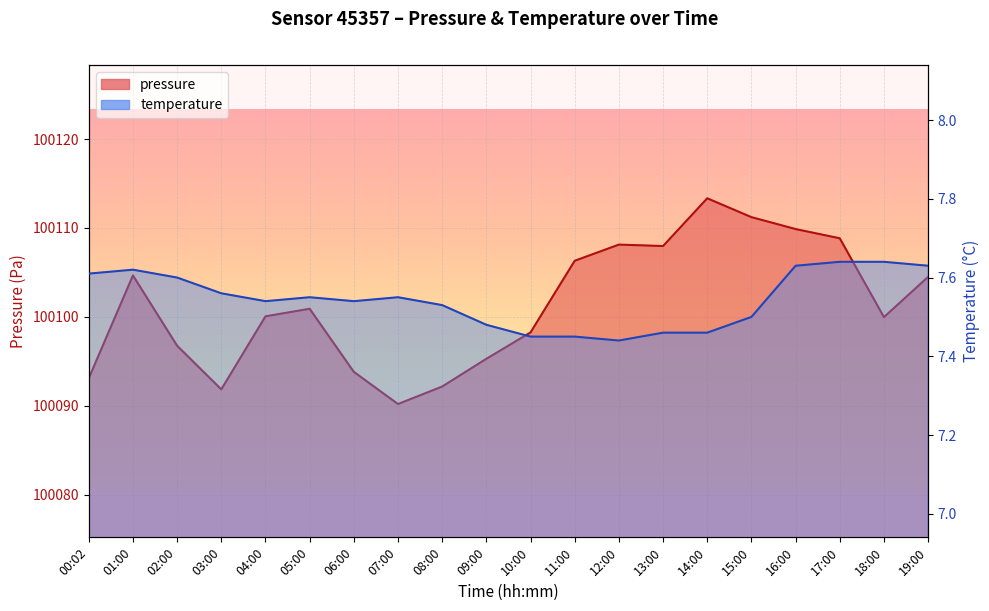

Is it true that pressure equals 100098.2 at 10:00?

True